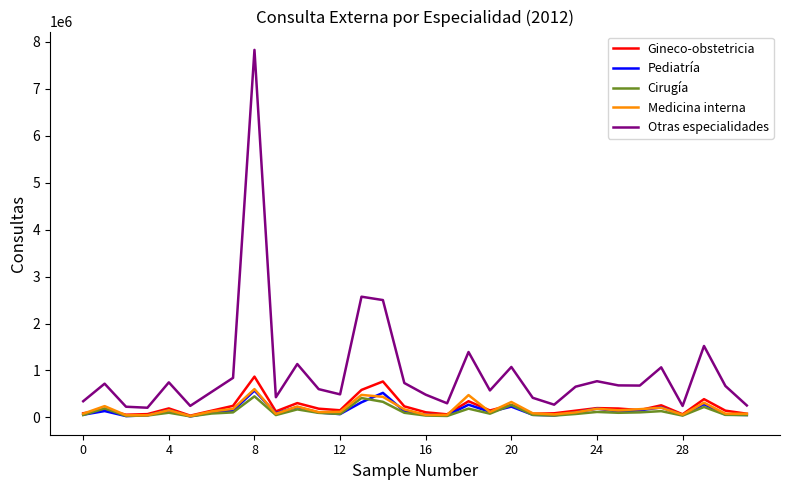

Which series has the largest total across all categories?

Otras especialidades